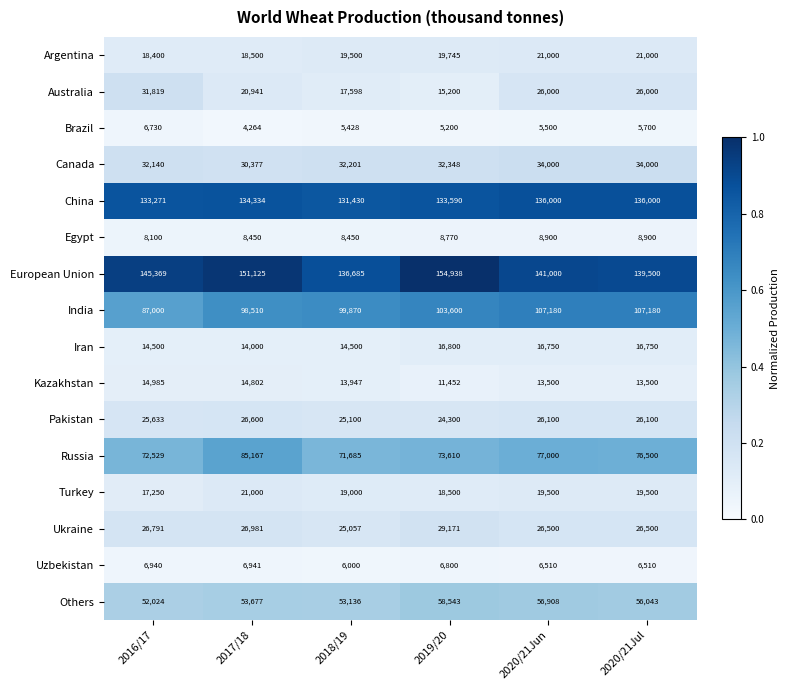

Which series changed the most between 2018/19 and 2020/21Jul?

Australia